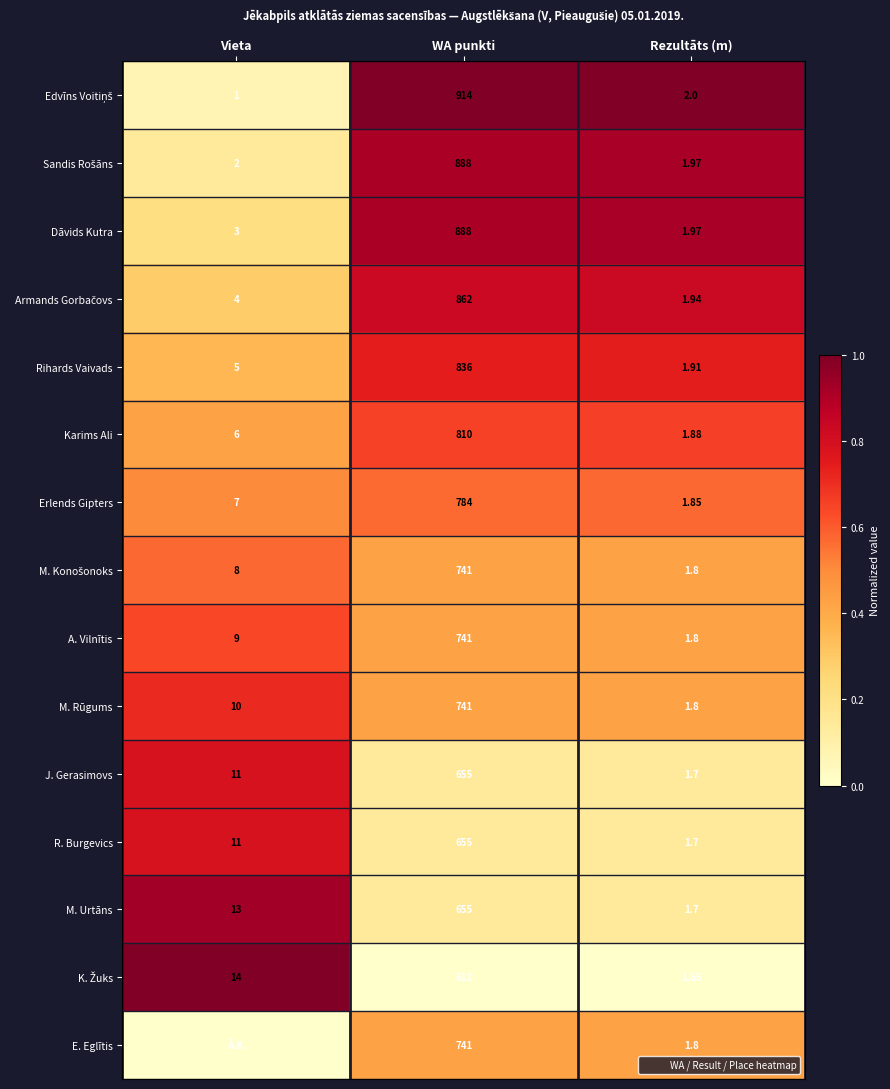

Which category has the lowest value in the R. Burgevics series?

Rezultāts (m)